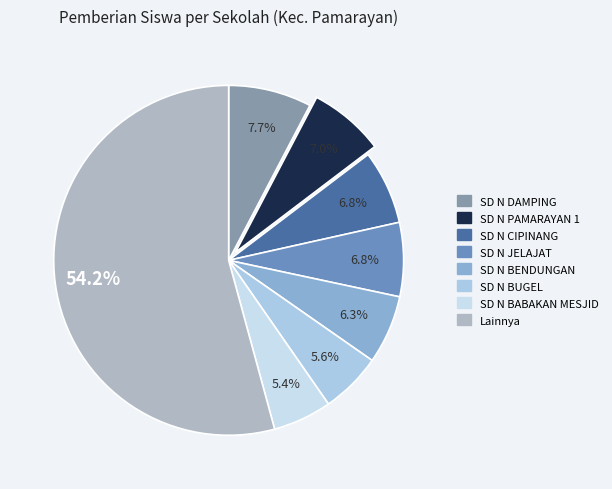

Count the number of slices in the pie.

8